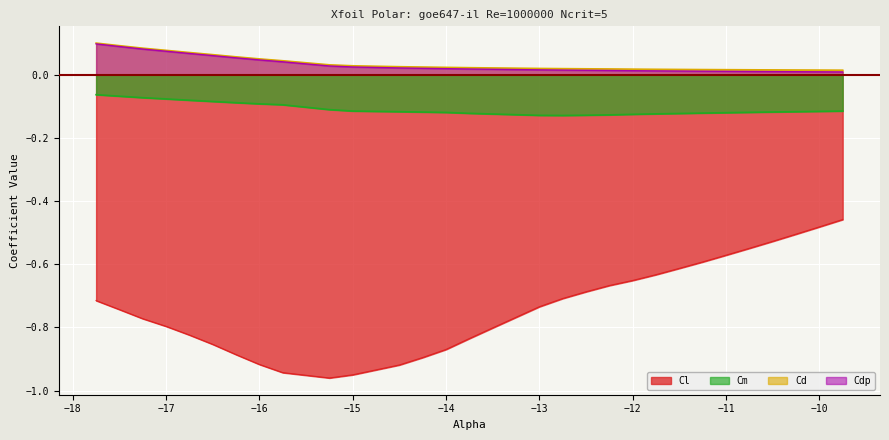

Reading right to left, transcribe all the data shown in this chart.

Cl: -0.5	-0.5	-0.5	-0.5	-0.6	-0.6	-0.6	-0.6	-0.6	-0.7	-0.7	-0.7	-0.7	-0.7	-0.8	-0.8	-0.9	-0.9	-0.9	-1.0	-1.0	-0.9	-0.9	-0.9	-0.9	-0.8	-0.8	-0.8	-0.7	-0.7
Cd: 0.0	0.0	0.0	0.0	0.0	0.0	0.0	0.0	0.0	0.0	0.0	0.0	0.0	0.0	0.0	0.0	0.0	0.0	0.0	0.0	0.0	0.0	0.0	0.1	0.1	0.1	0.1	0.1	0.1	0.1
Cdp: 0.0	0.0	0.0	0.0	0.0	0.0	0.0	0.0	0.0	0.0	0.0	0.0	0.0	0.0	0.0	0.0	0.0	0.0	0.0	0.0	0.0	0.0	0.0	0.1	0.1	0.1	0.1	0.1	0.1	0.1
Cm: -0.1	-0.1	-0.1	-0.1	-0.1	-0.1	-0.1	-0.1	-0.1	-0.1	-0.1	-0.1	-0.1	-0.1	-0.1	-0.1	-0.1	-0.1	-0.1	-0.1	-0.1	-0.1	-0.1	-0.1	-0.1	-0.1	-0.1	-0.1	-0.1	-0.1